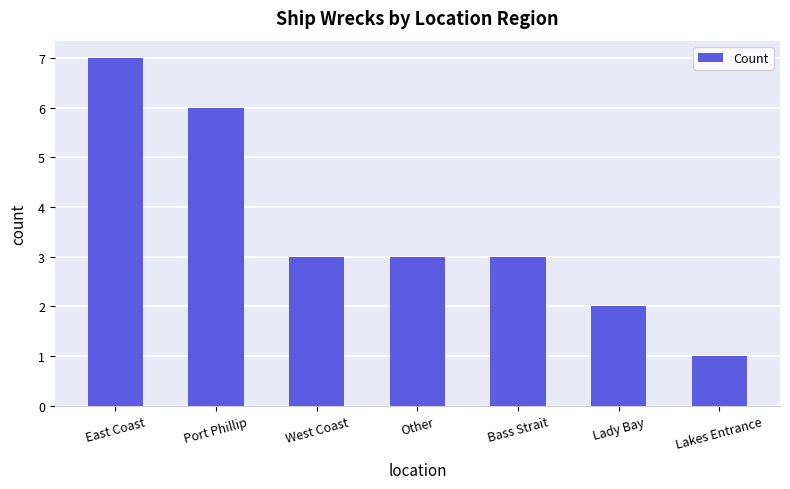

What is the difference between the values at Port Phillip and Lakes Entrance?

5